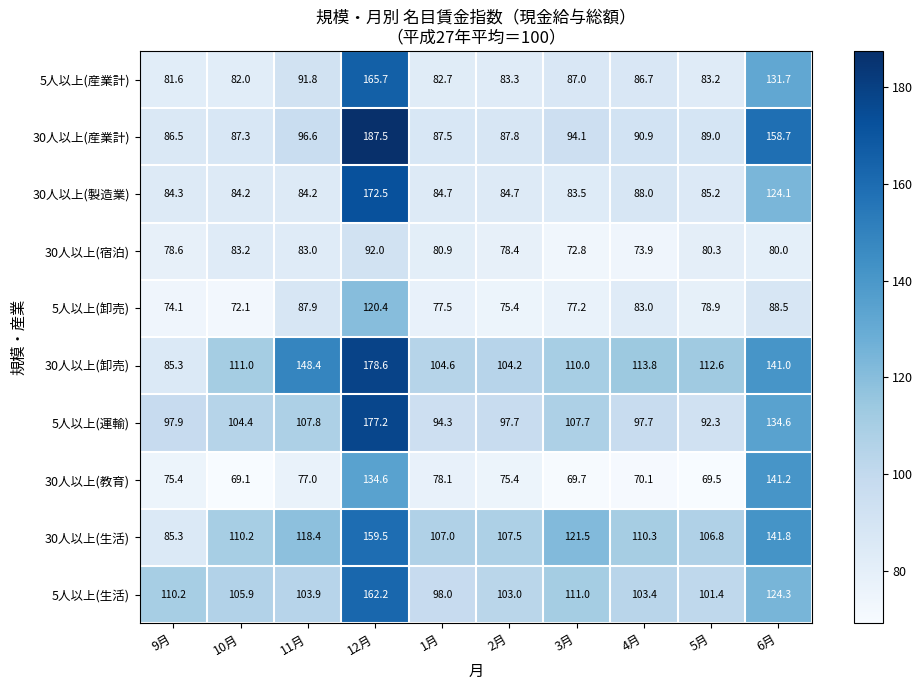

How many series are shown in this chart?

10